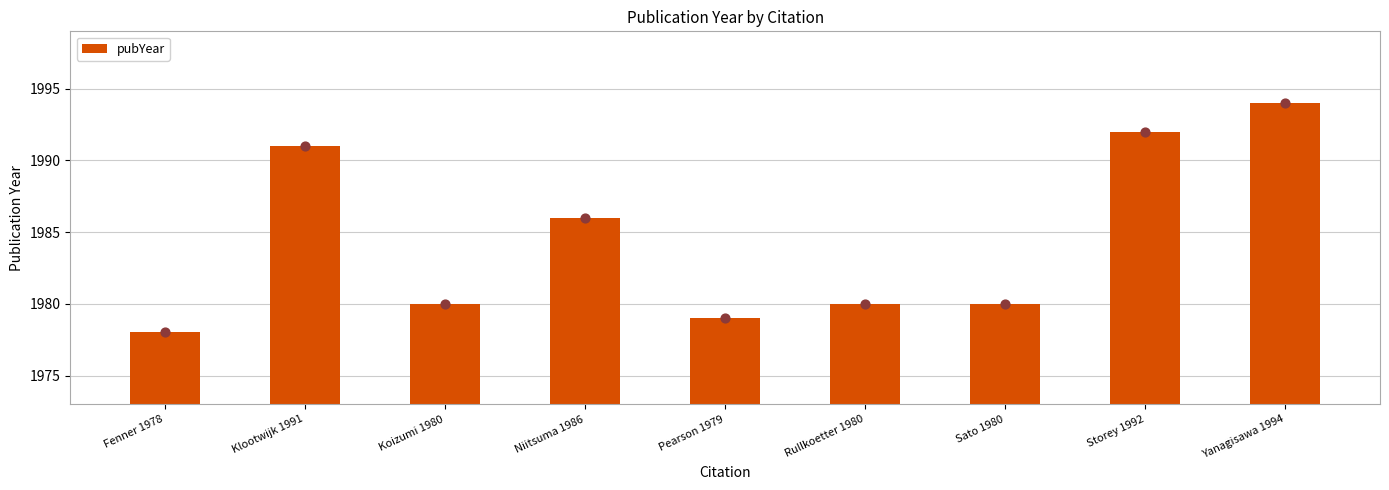

Which has a higher value, Rullkoetter 1980 or Yanagisawa 1994?

Yanagisawa 1994